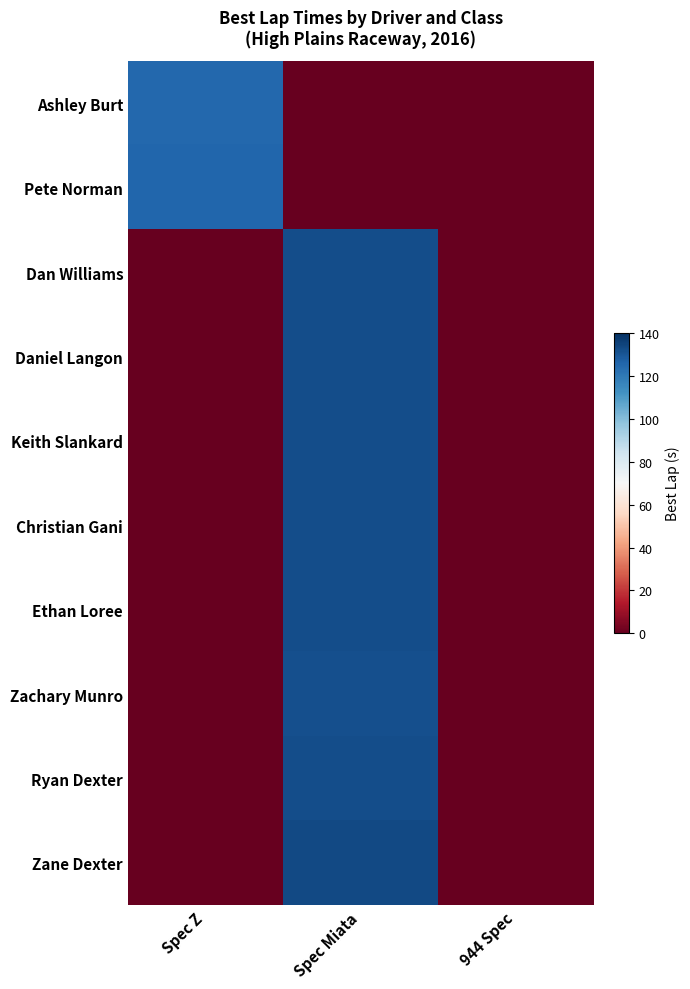

Between Spec Z and Spec Miata, which is larger?

Spec Z